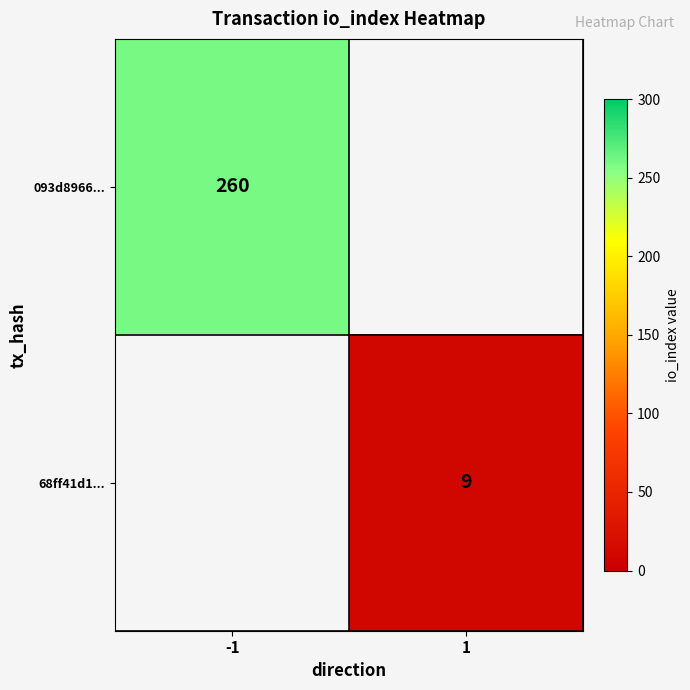

Is the value of 093d8966... at -1 greater than the value of 68ff41d1... at 1?

Yes